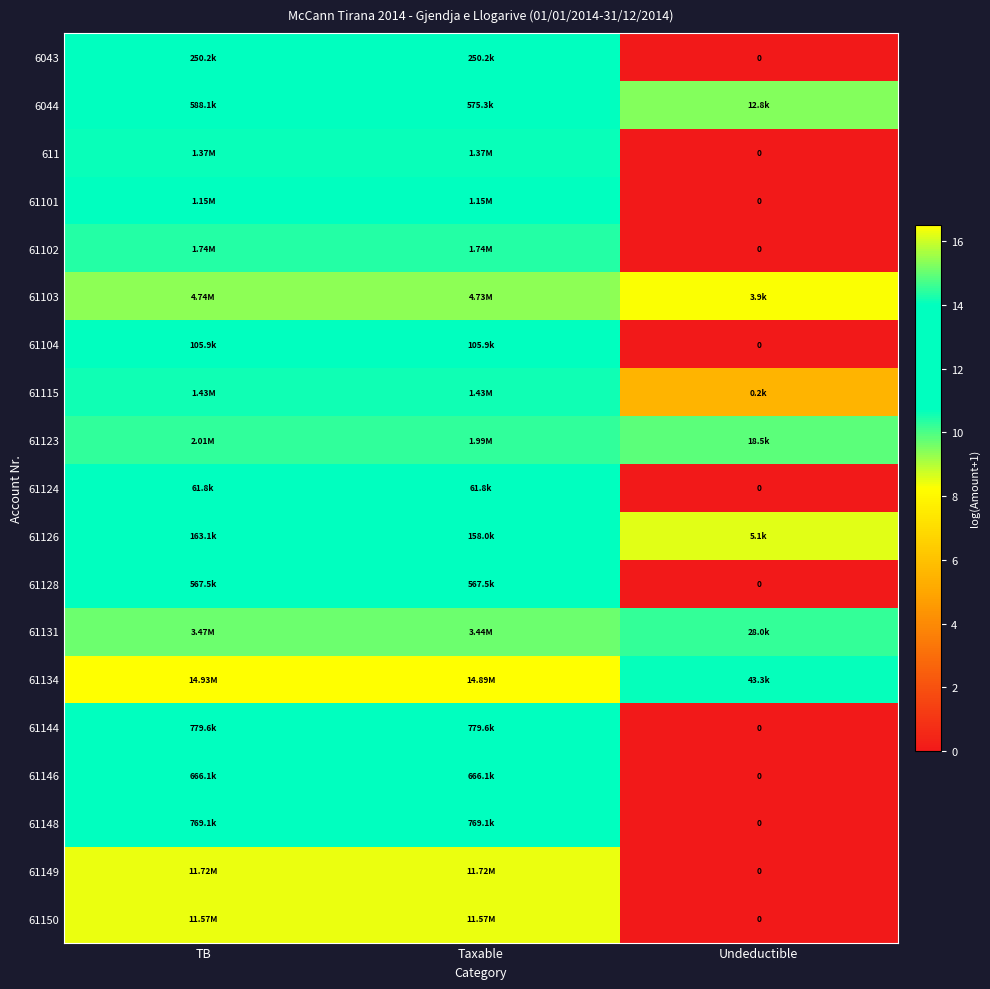

Which series changed the most between TB and Undeductible?

61149